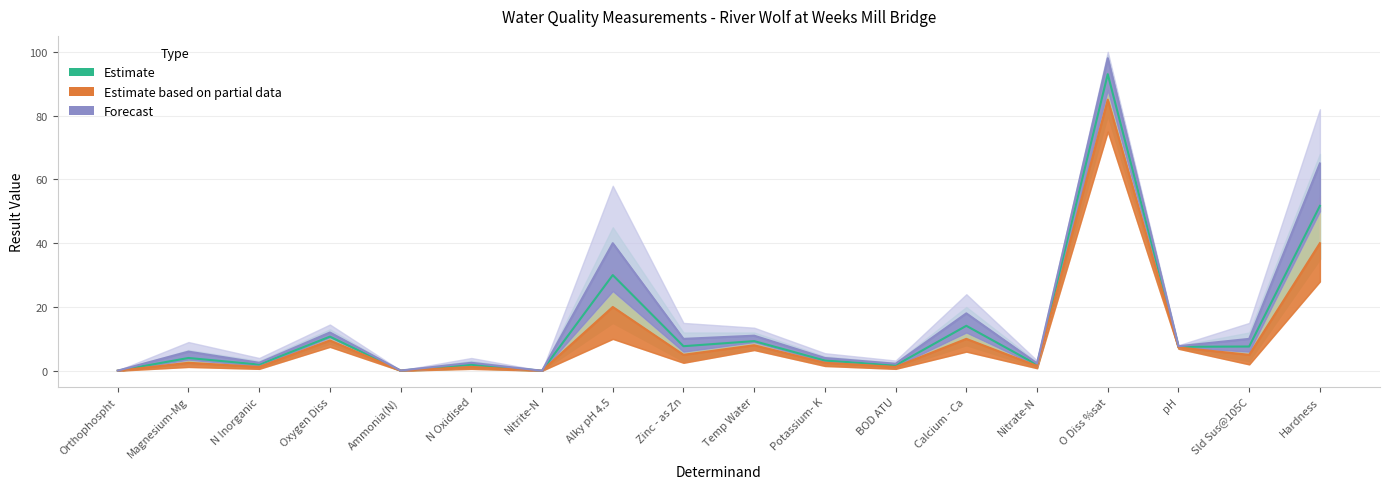

True or false: Estimate has more than 1 interior local peaks.

True